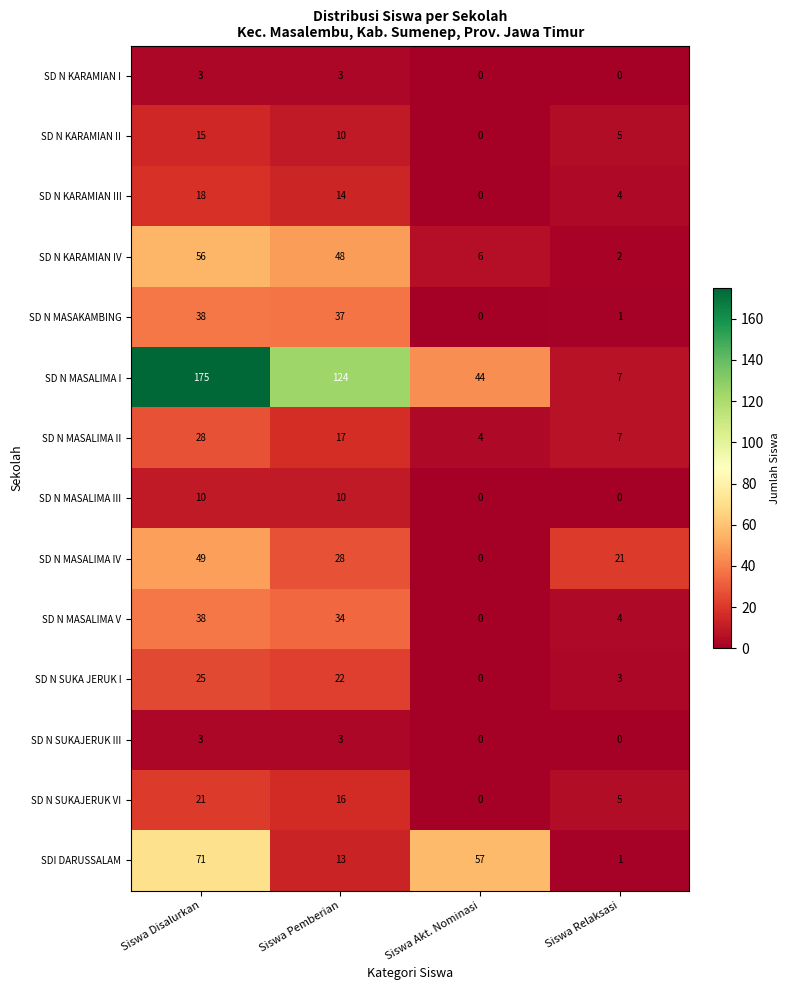

At which category is the sum across all series the highest?

Siswa Disalurkan